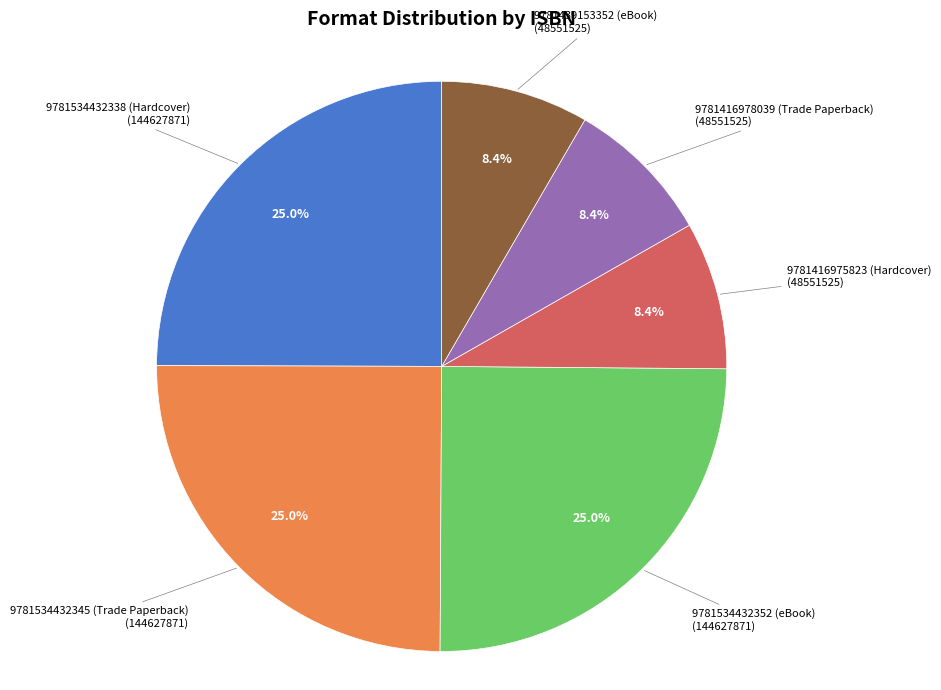

Is there a majority slice in this chart?

No